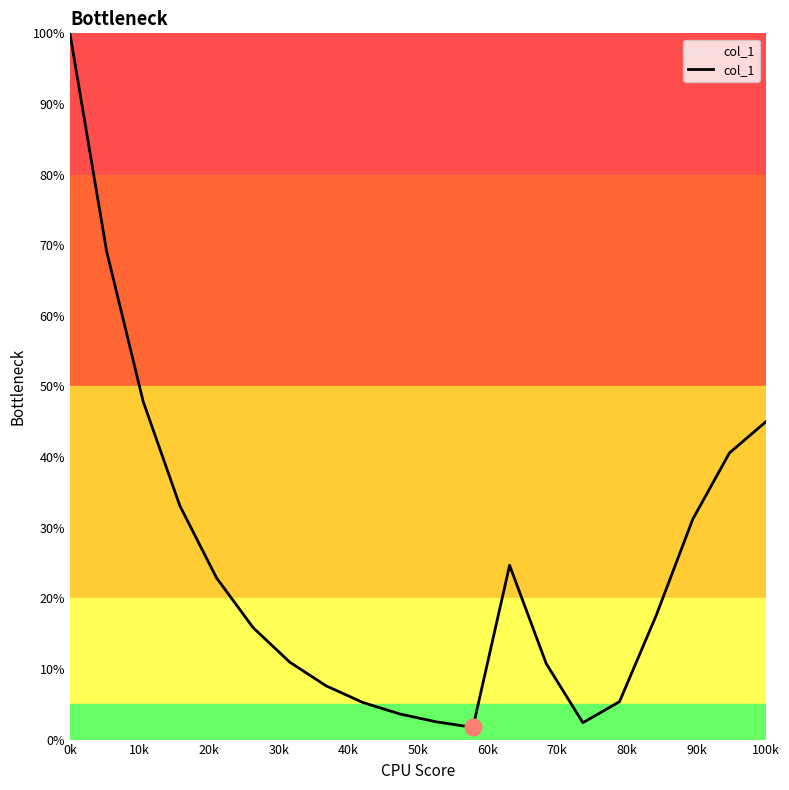

What is the average value?

24.9